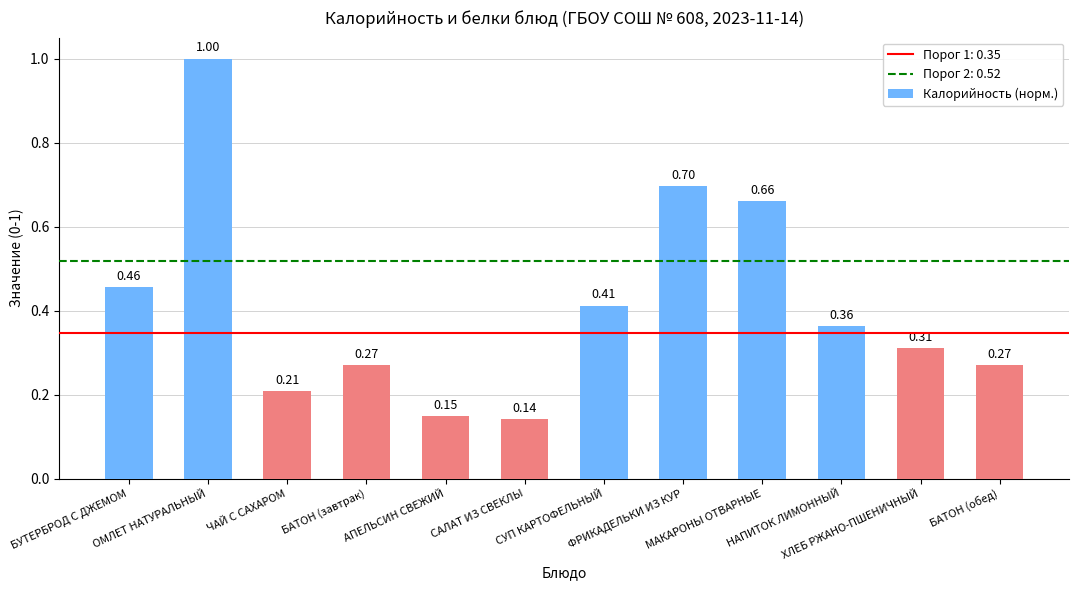

What is the sum of all values?

4.9